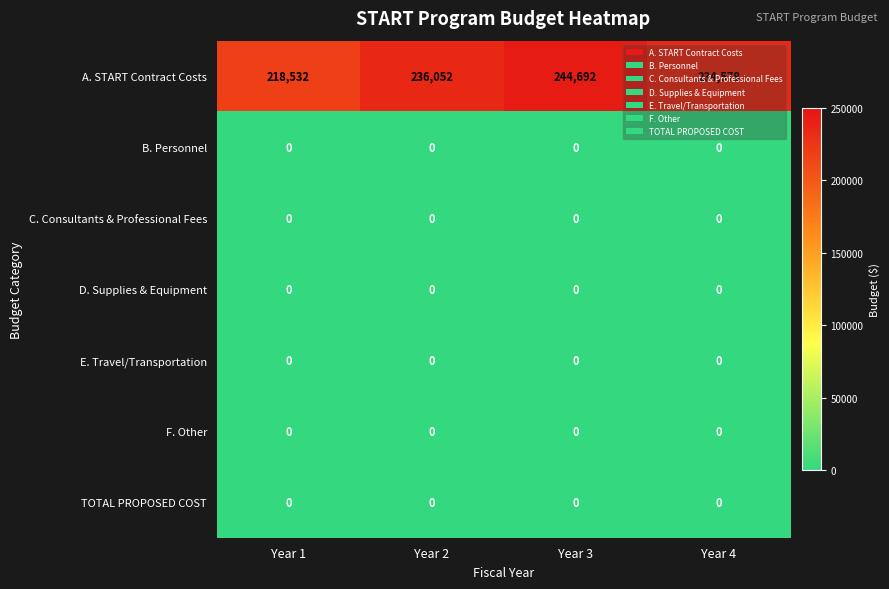

How many distinct data groups are displayed?

7